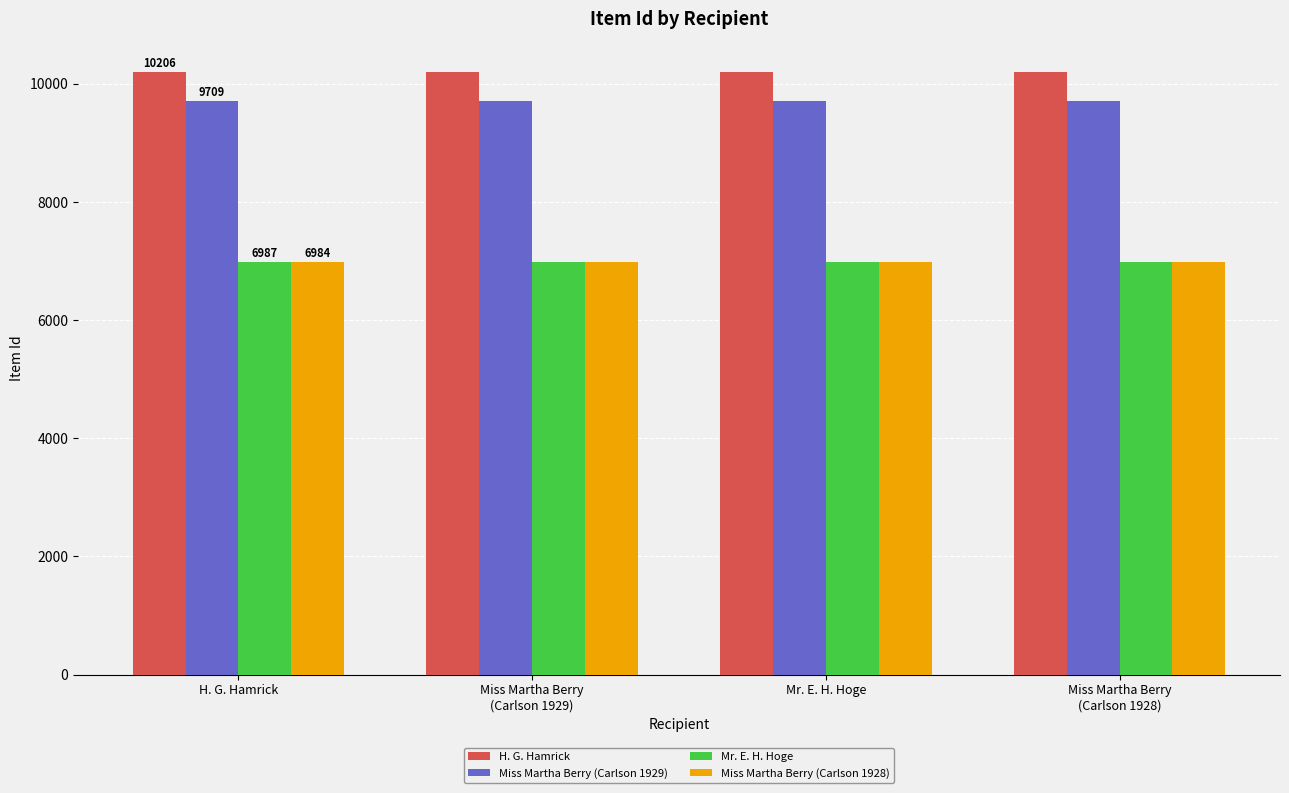

Which series has the largest total across all categories?

H. G. Hamrick